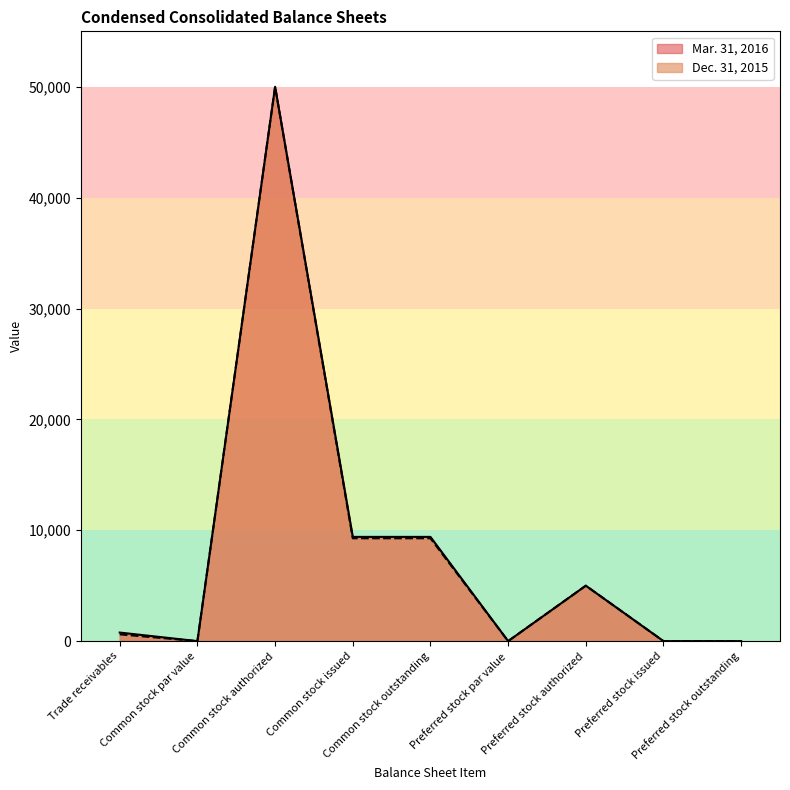

The Mar. 31, 2016 series shows 9402 at Common stock issued. True or false?

True